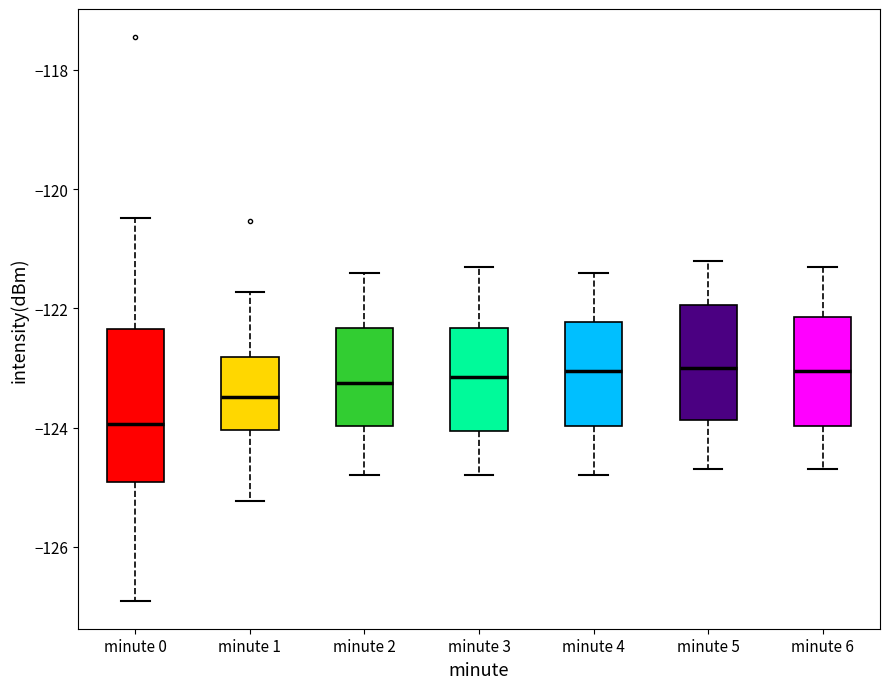

Reading left to right, transcribe this box plot: for each box, give where its median line is, the range the box spans, and where its two whiskers end, as read against the y-axis. The values are not printed on the chart, so give them approximately, as read against the axis.

minute 0: median -124.0, box -125.0 to -122.4, whiskers -127.0 to -120.4
minute 1: median -123.4, box -124.0 to -122.8, whiskers -125.2 to -121.8
minute 2: median -123.2, box -124.0 to -122.4, whiskers -124.8 to -121.4
minute 3: median -123.2, box -124.0 to -122.4, whiskers -124.8 to -121.2
minute 4: median -123.0, box -124.0 to -122.2, whiskers -124.8 to -121.4
minute 5: median -123.0, box -123.8 to -122.0, whiskers -124.6 to -121.2
minute 6: median -123.0, box -124.0 to -122.2, whiskers -124.6 to -121.2